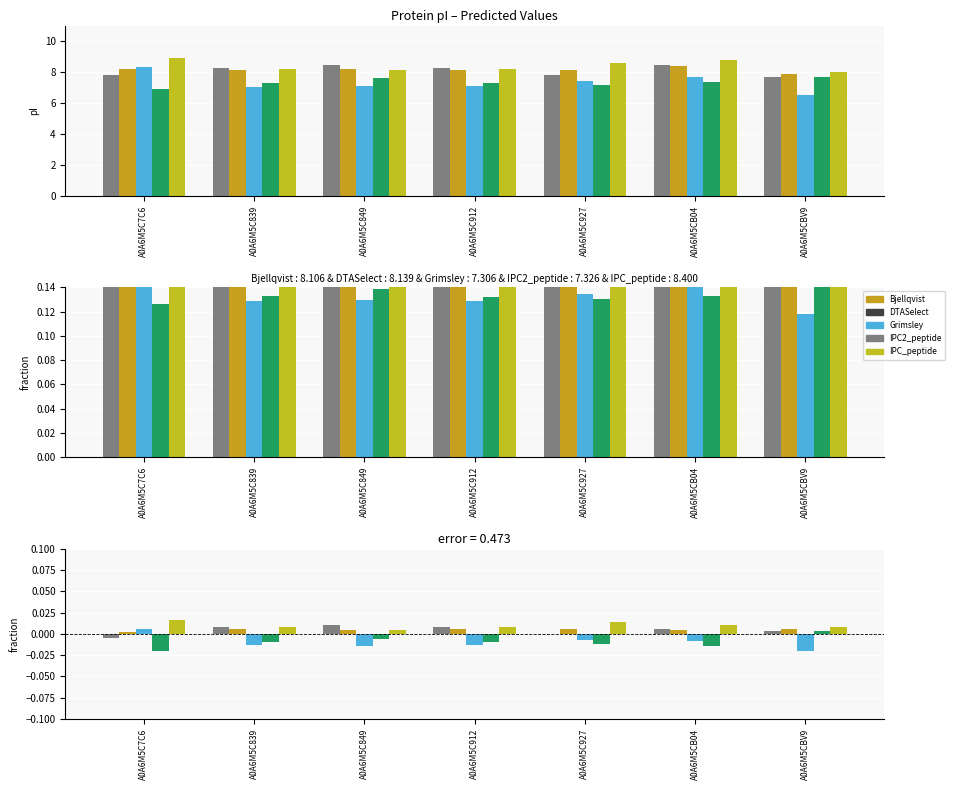

Which series has the widest spread of values?

Grimsley